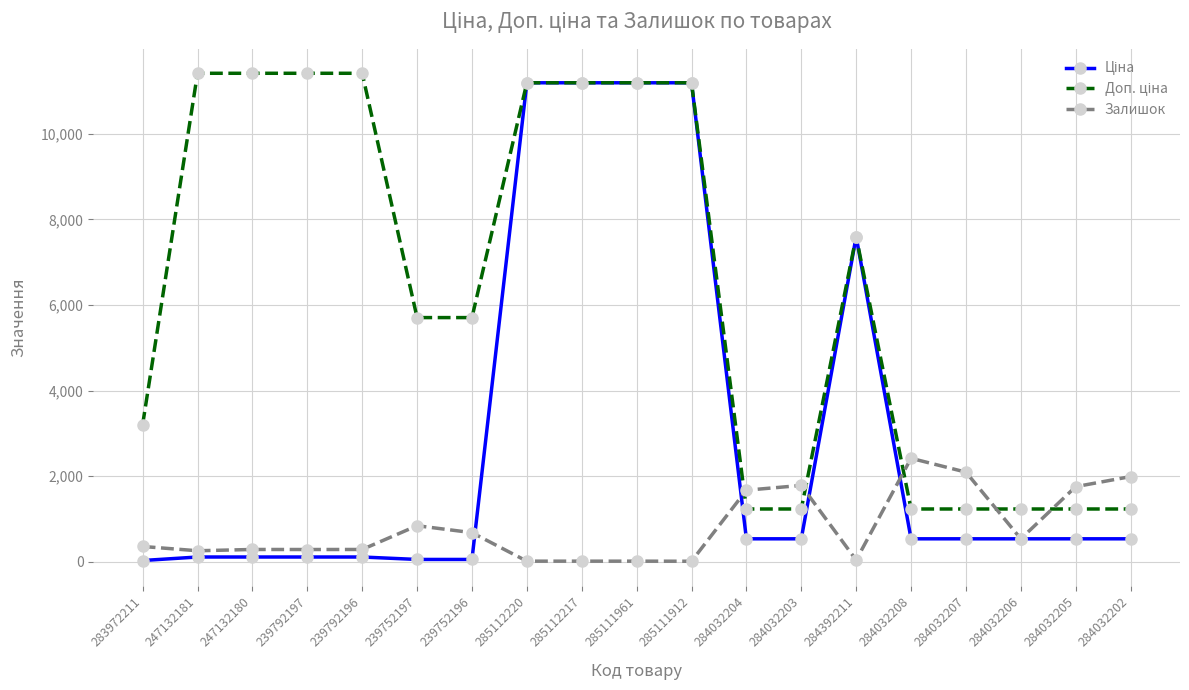

At which label does Залишок reach its peak?

284032208